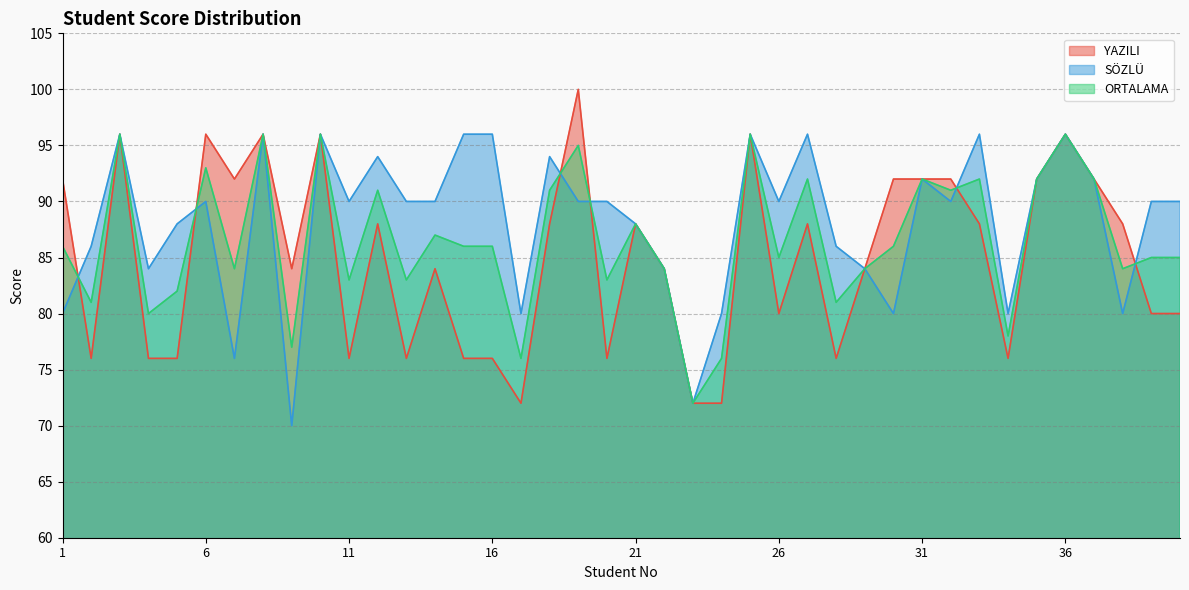

At which category does SÖZLÜ reach its first local valley?

4